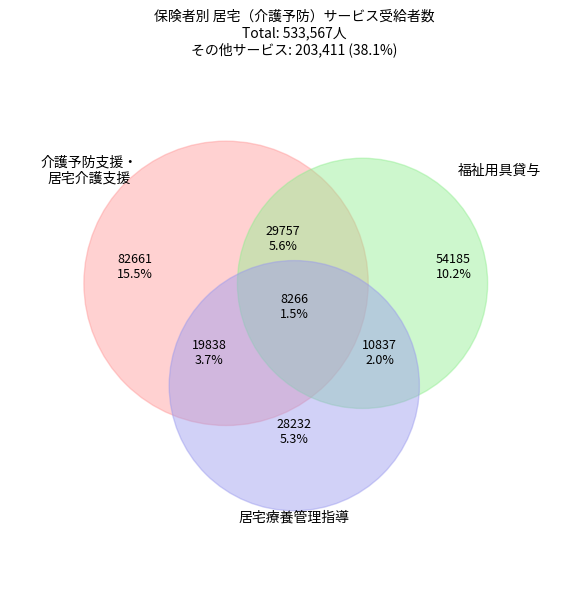

Is there a majority slice in this chart?

No